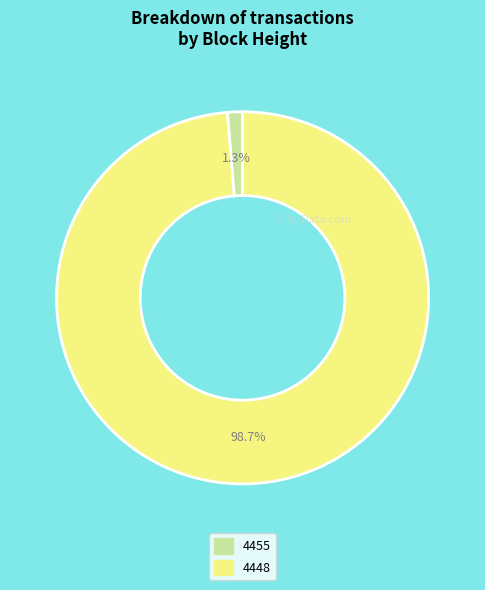

Between 4455 and 4448, which is larger?

4448